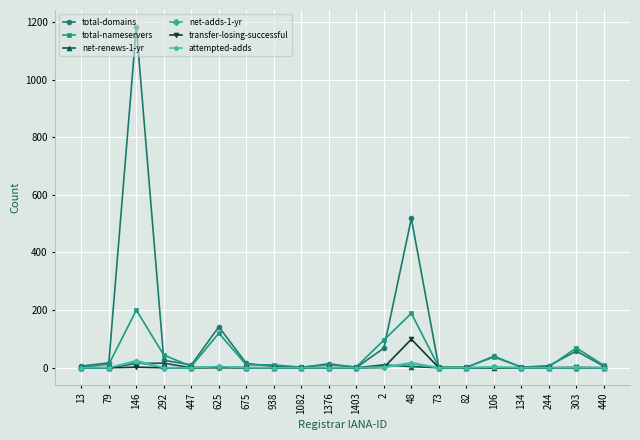

Which series has the largest total across all categories?

total-domains